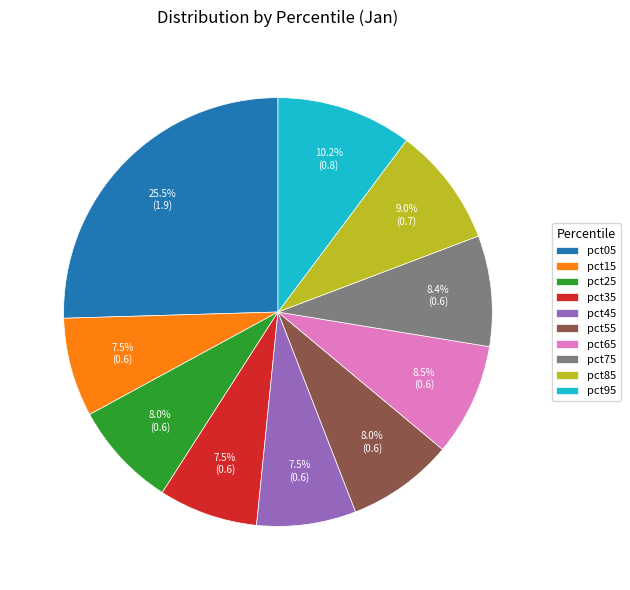

To the nearest percent, what is the combined percentage of pct25 and pct45?

15%